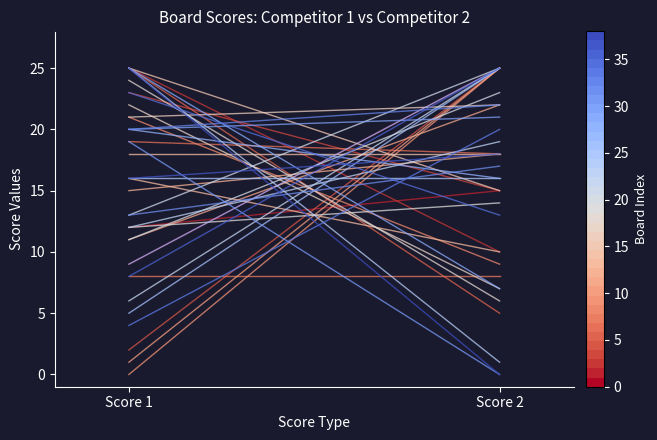

True or false: Board 12 has a value of 3 at Score 1.

False